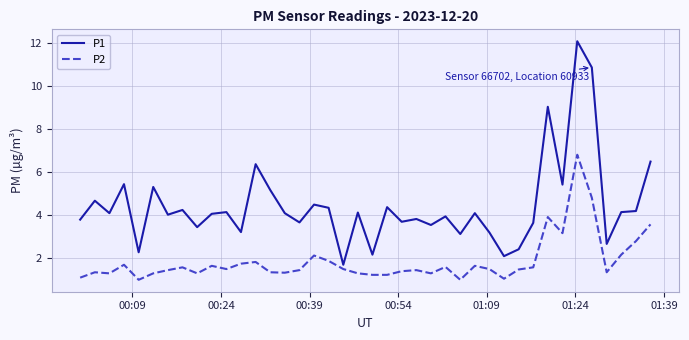

Which series has the widest spread of values?

P1